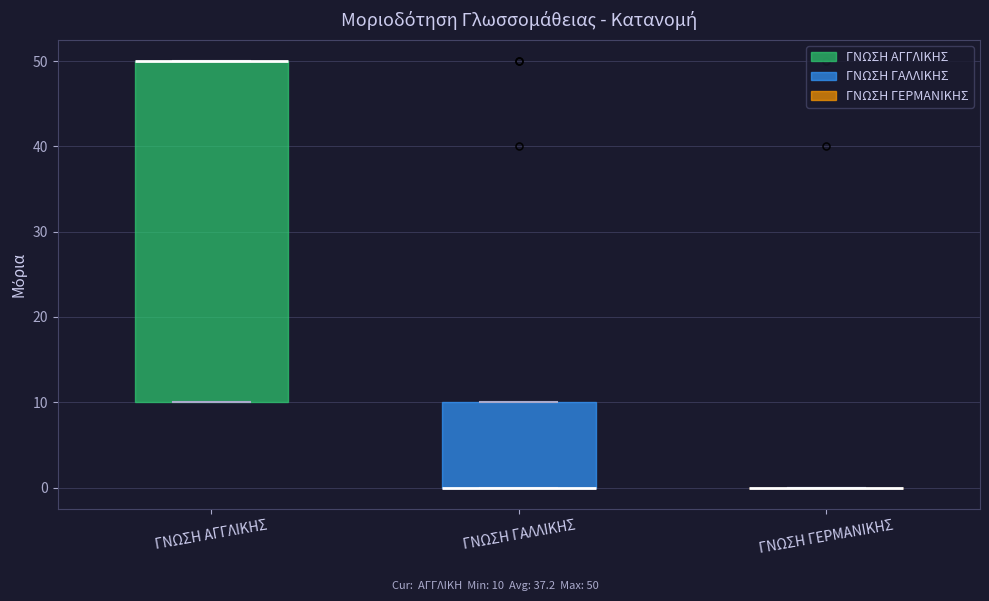

Where is the upper edge of the box for ΓΝΩΣΗ ΑΓΓΛΙΚΗΣ on the y-axis? The values are not printed on the chart, so give them approximately, as read against the axis.

50